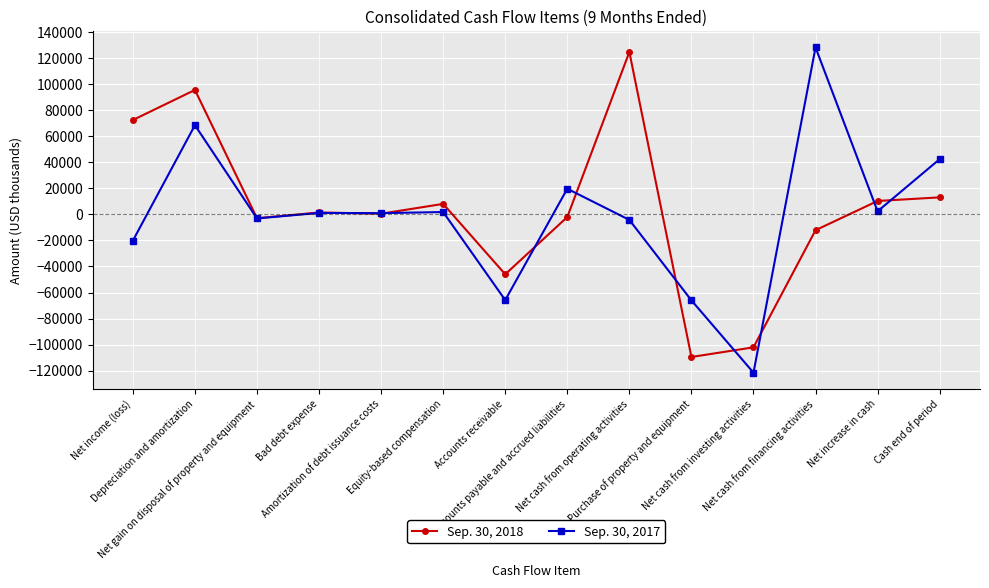

Is it true that Sep. 30, 2017 equals 178389 at Net cash from financing activities?

False